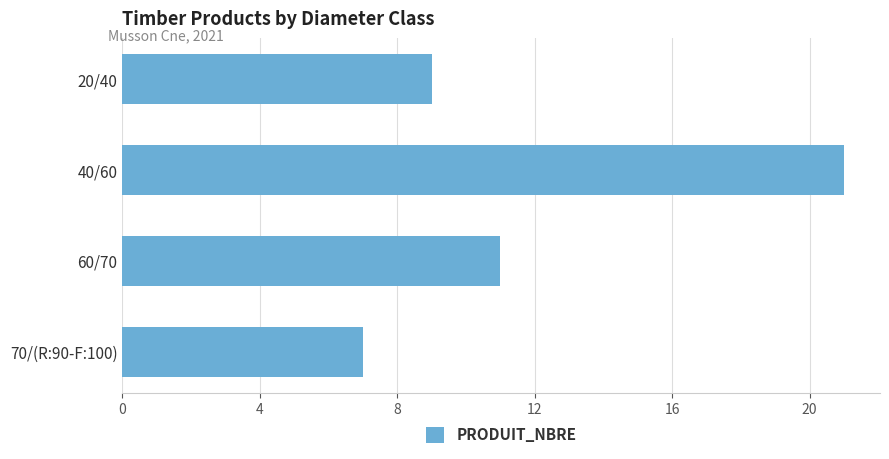

What is the sum of all values?

48